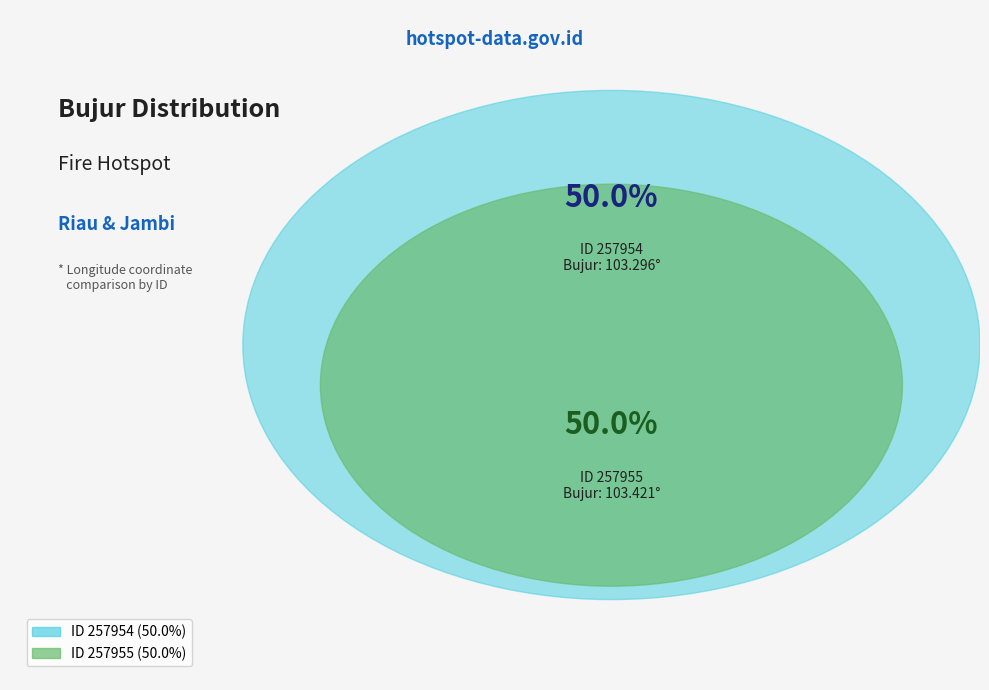

Count the number of slices in the pie.

2